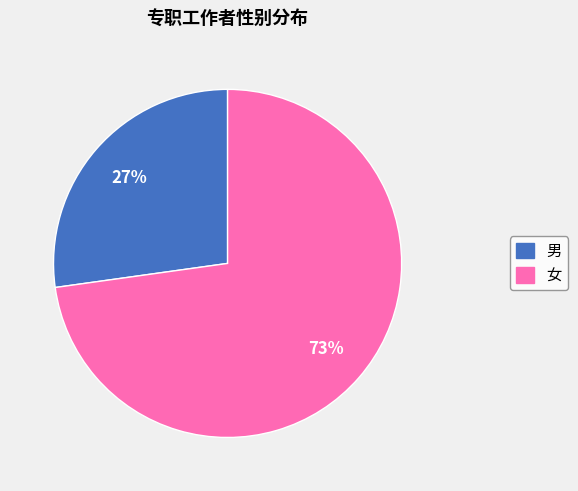

How many segments does this pie chart have?

2